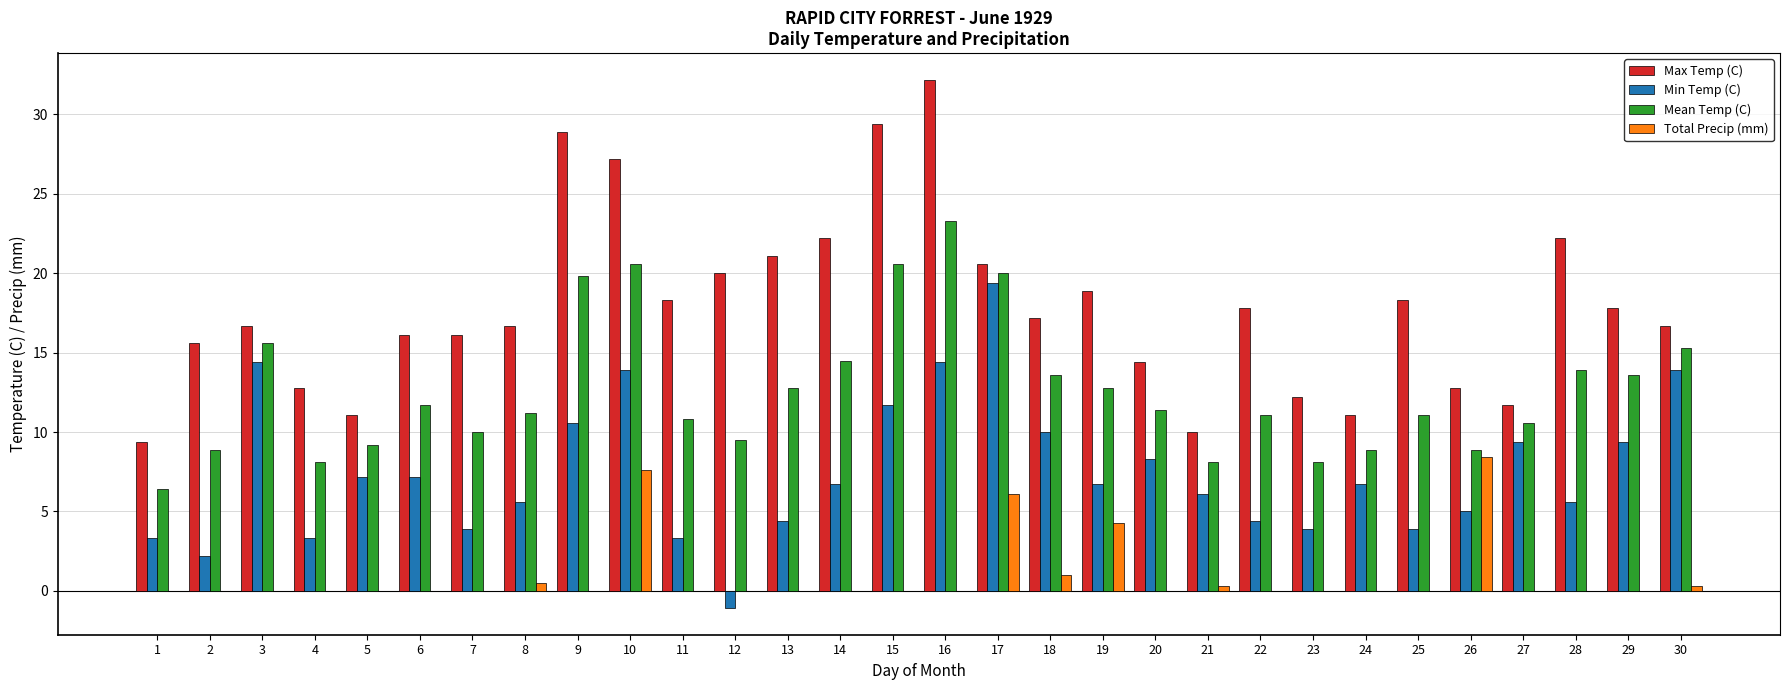

The Max Temp (C) series shows 15.6 at 2. True or false?

True